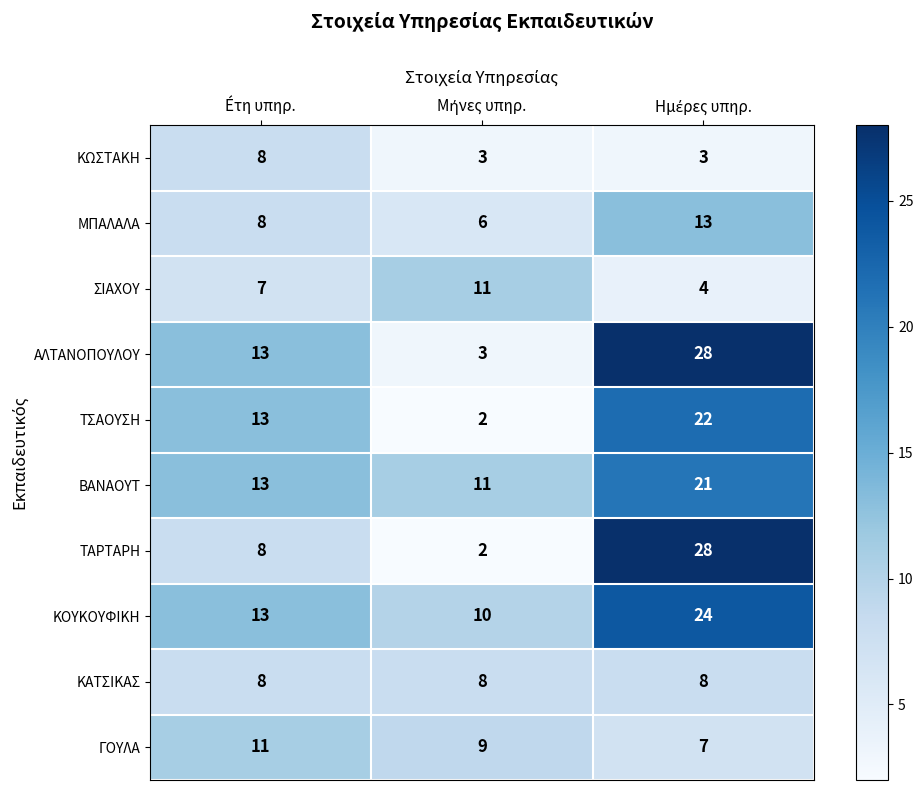

At how many categories does at least one series exceed 8?

3